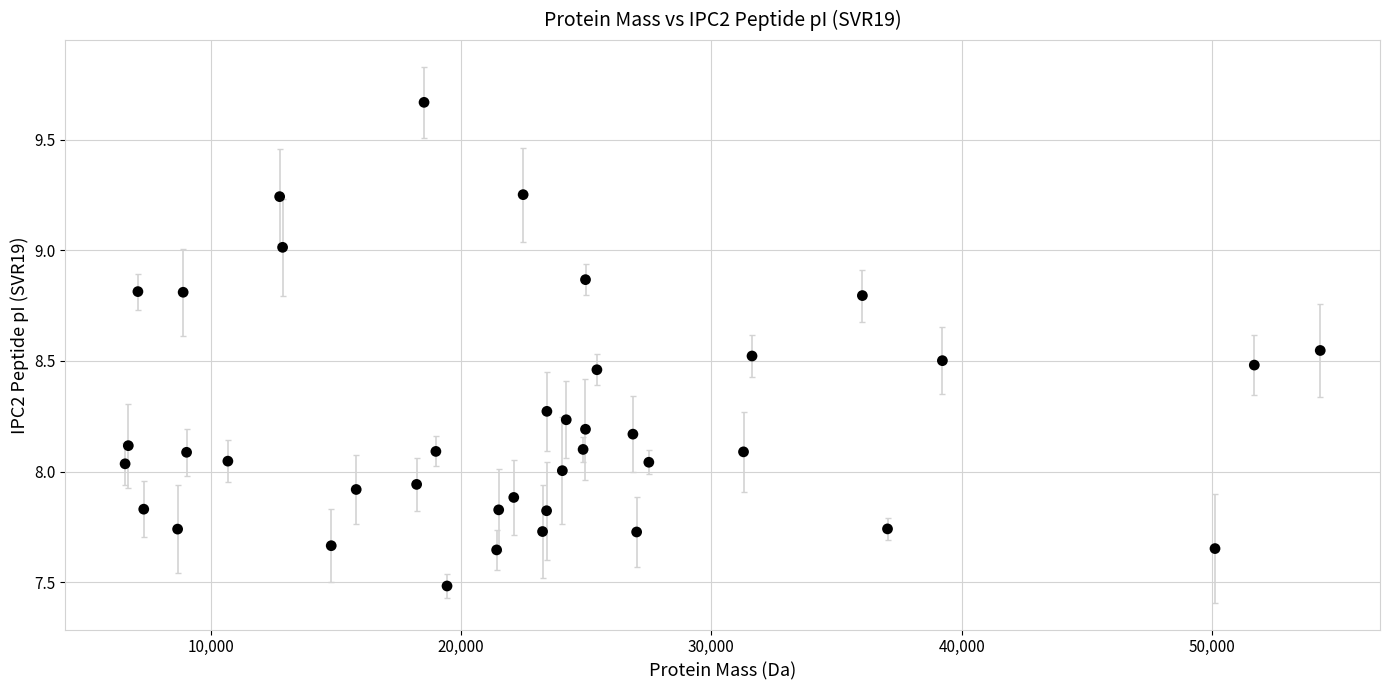

What is the range of Y values (max minus min)?

2.2